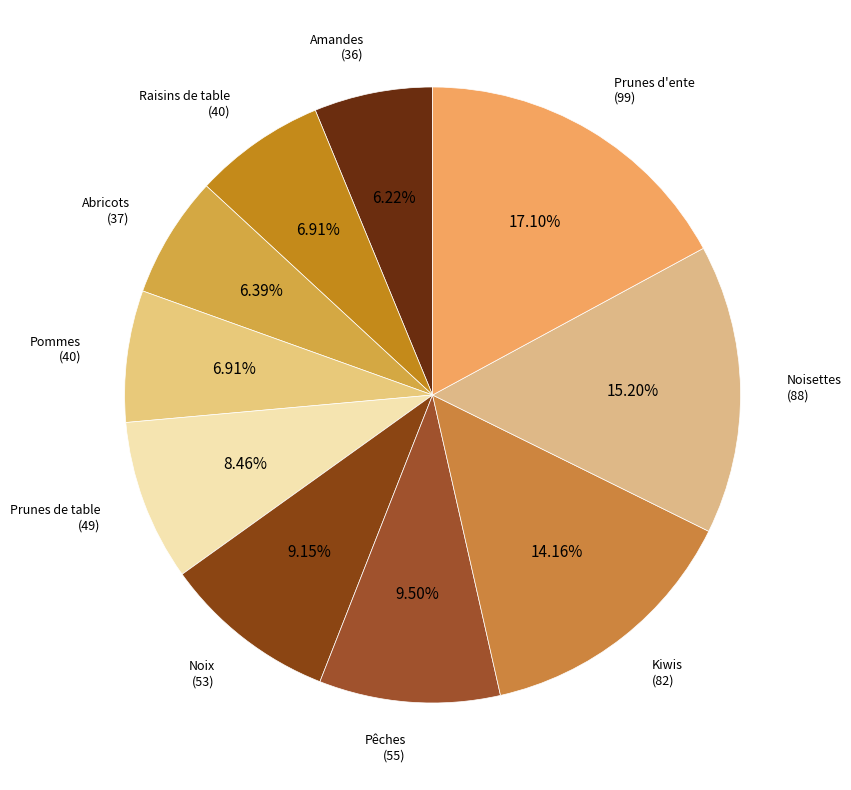

The Raisins de table slice represents 7% of the pie. True or false?

True